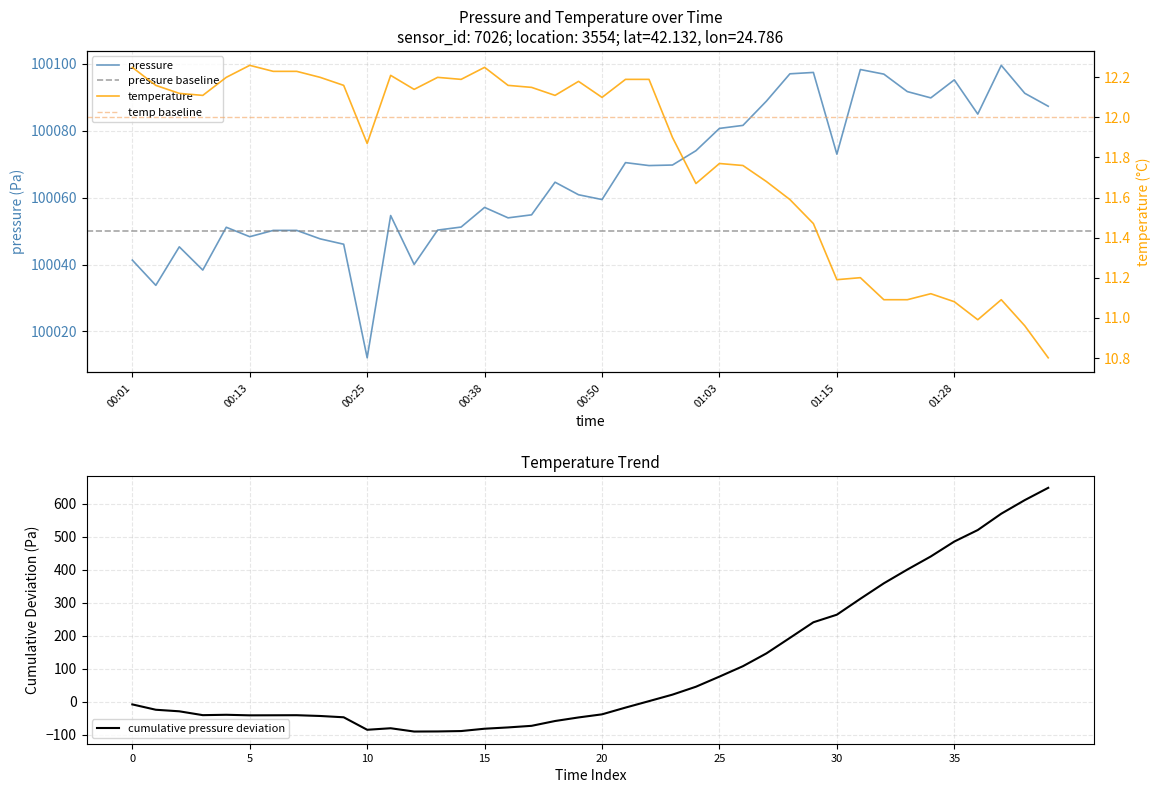

What position from the right is 19?

21